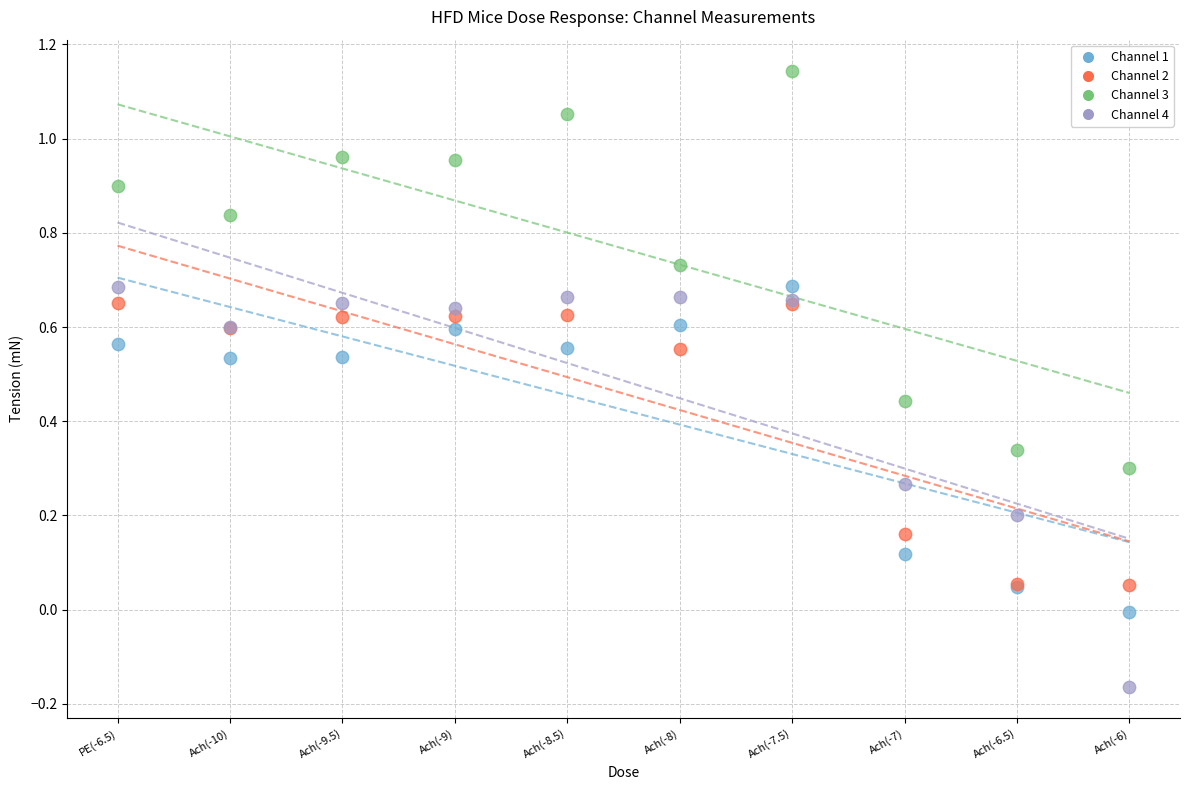

Which series contains the lowest Y value?

Channel 4